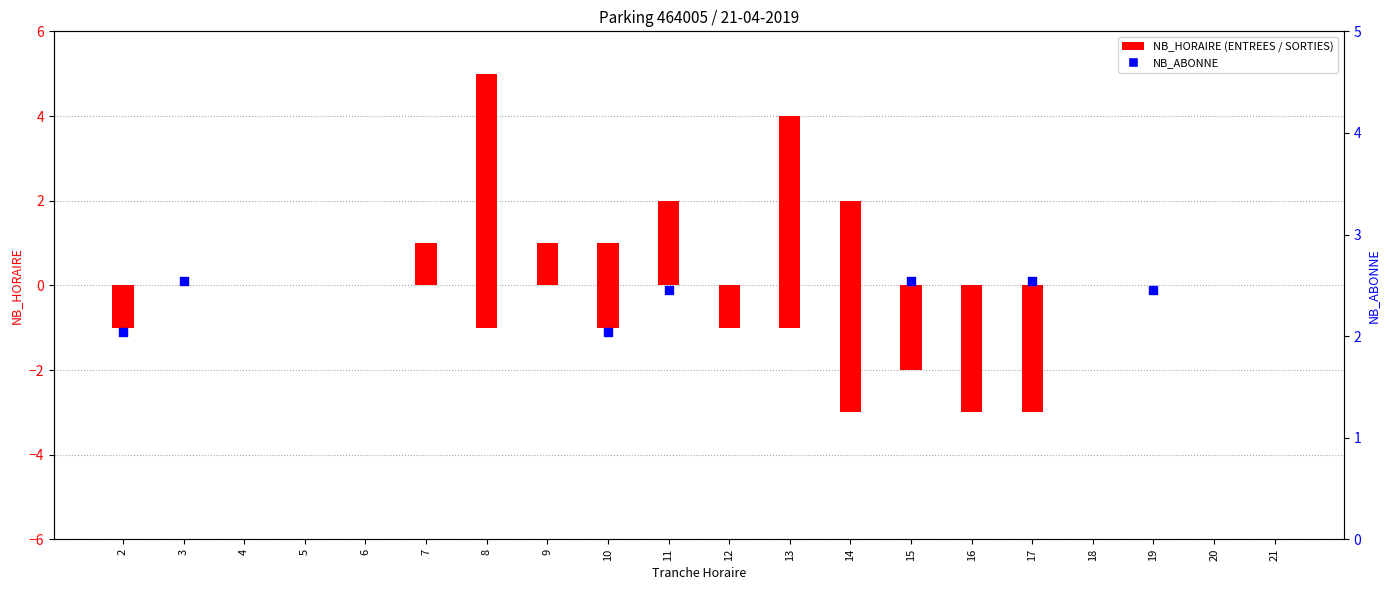

Which series has the largest total across all categories?

ENTREES